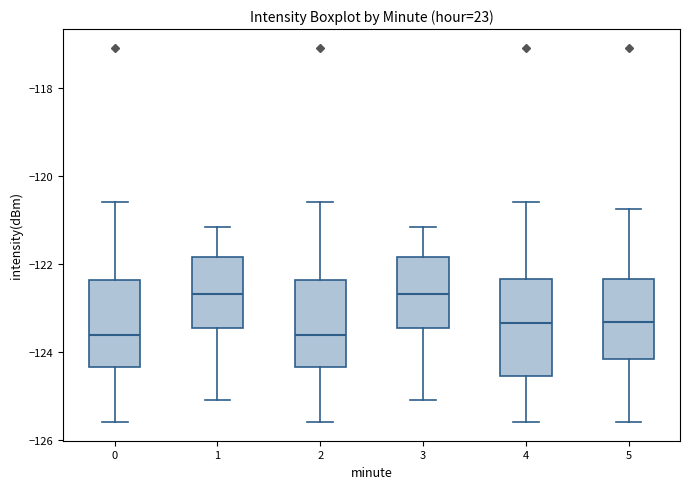

Which box is the tallest, from its lower edge to its upper edge?

4